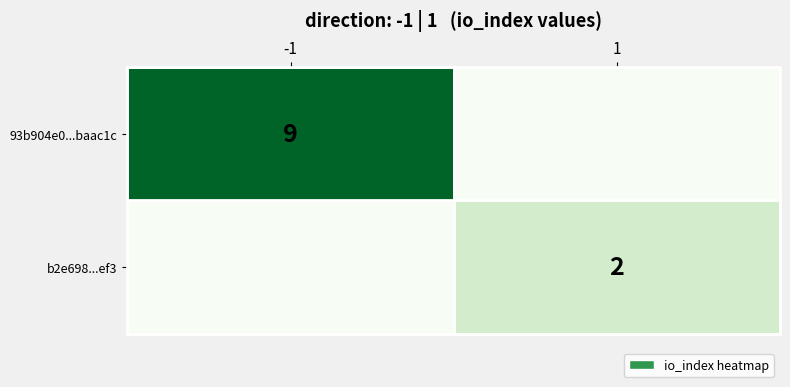

At how many categories does at least one series exceed 0?

2